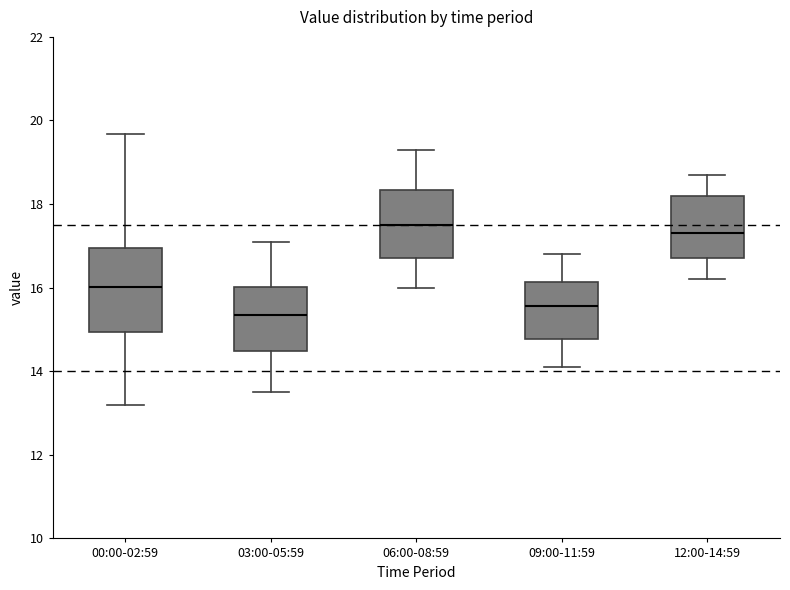

Reading left to right, read every box against the y-axis: the position of its median line, the range the box covers, and the ends of its whiskers. The values are not printed on the chart, so give them approximately, as read against the axis.

00:00-02:59: median 16.0, box 15.0 to 17.0, whiskers 13.2 to 19.6
03:00-05:59: median 15.4, box 14.4 to 16.0, whiskers 13.6 to 17.2
06:00-08:59: median 17.6, box 16.8 to 18.4, whiskers 16.0 to 19.4
09:00-11:59: median 15.6, box 14.8 to 16.2, whiskers 14.2 to 16.8
12:00-14:59: median 17.4, box 16.8 to 18.2, whiskers 16.2 to 18.8